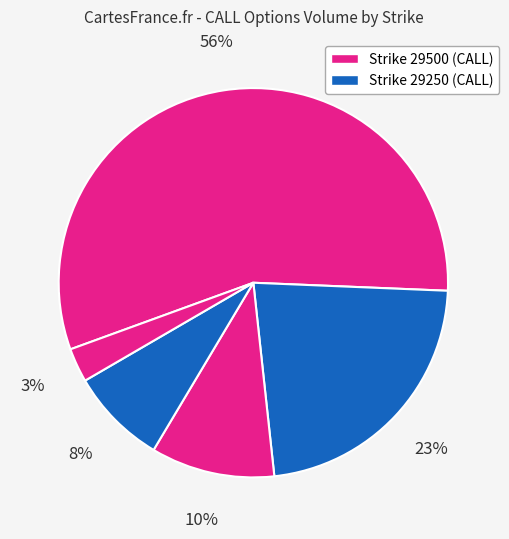

How many slices are in this pie chart?

5